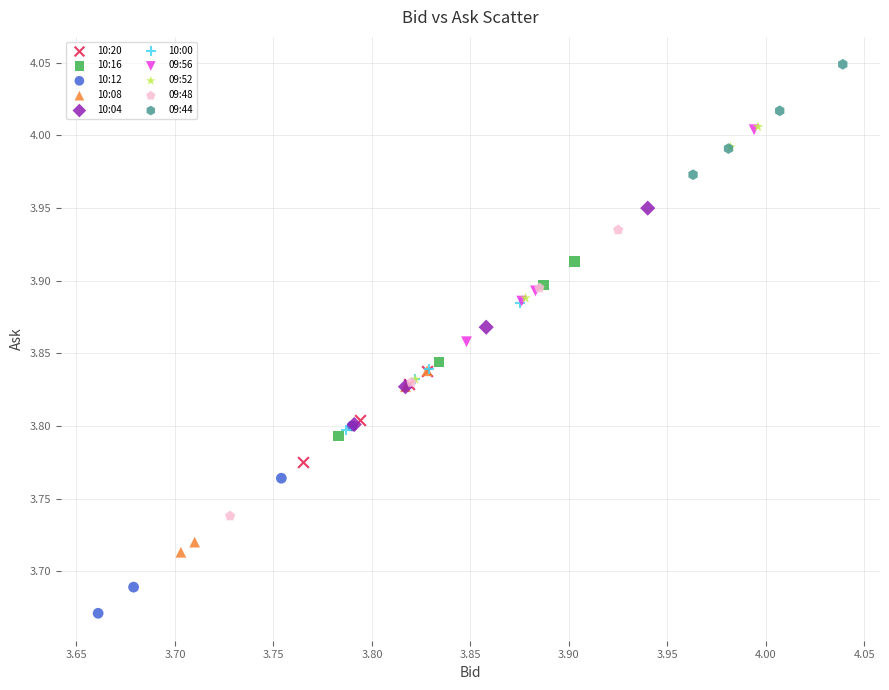

Which series reaches the minimum Y coordinate?

10:12